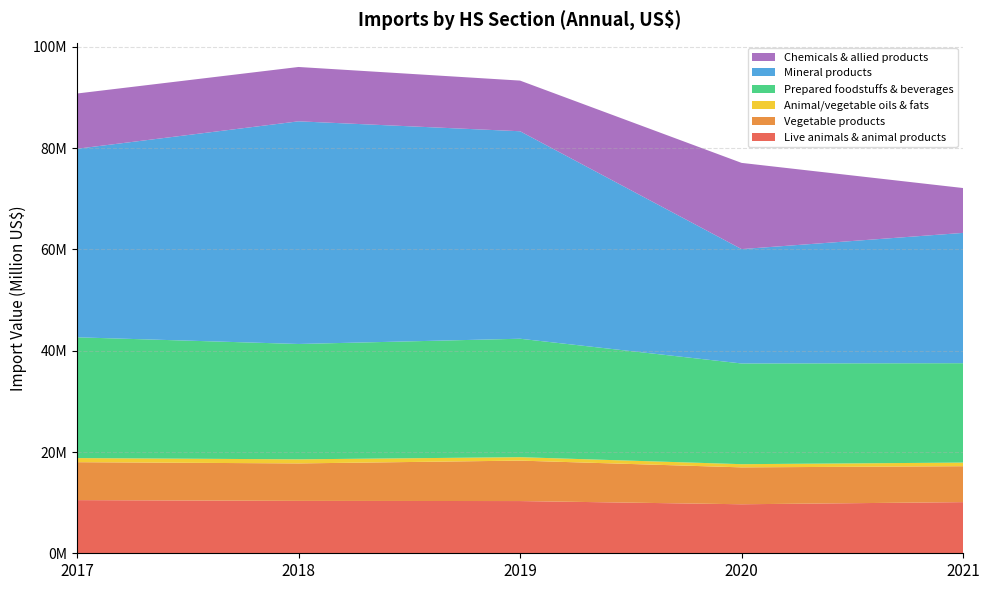

Reading left to right, extract all data points from this chart.

Live animals & animal products: 10498757.3	10345511.1	10311995.6	9679562.6	10100548.7
Vegetable products: 7490575.1	7400219.0	7988043.3	7286804.5	7093749.3
Animal/vegetable oils & fats: 811257.8	805392.0	678100.6	629512.1	715587.1
Prepared foodstuffs & beverages: 23849764.4	22780708.3	23388927.7	19886481.7	19627367.2
Mineral products: 37231072.5	43970284.9	40974776.8	22586538.8	25732458.2
Chemicals & allied products: 10911563.9	10730245.8	10002255.1	17023676.9	8857168.8